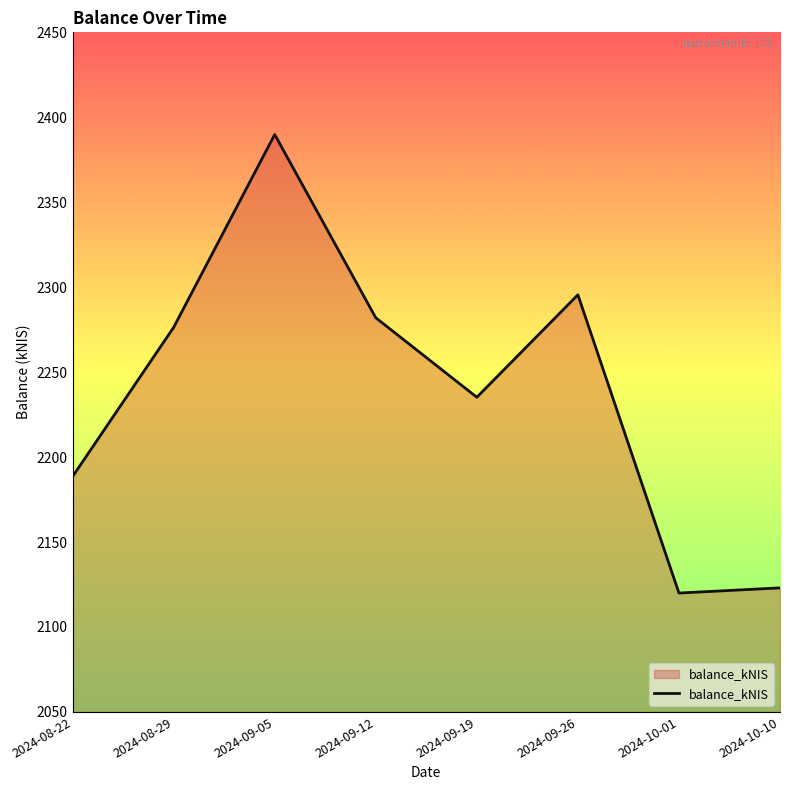

Where is the first local maximum?

2024-09-05